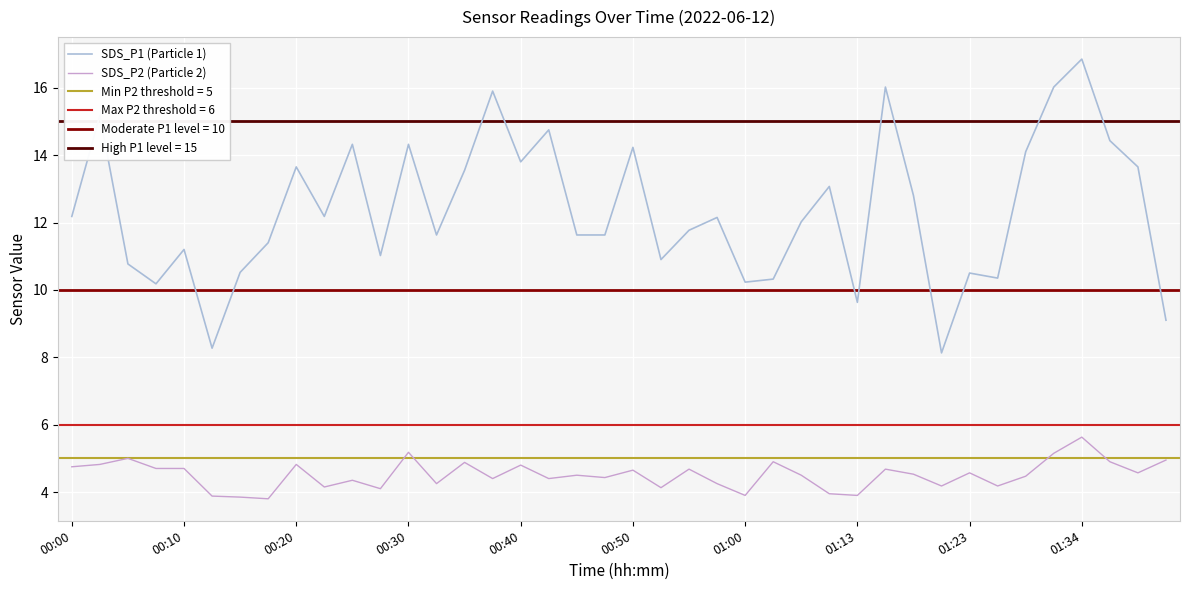

True or false: SDS_P1 (Particle 1) has a value of 4.0 at 01:00.

False